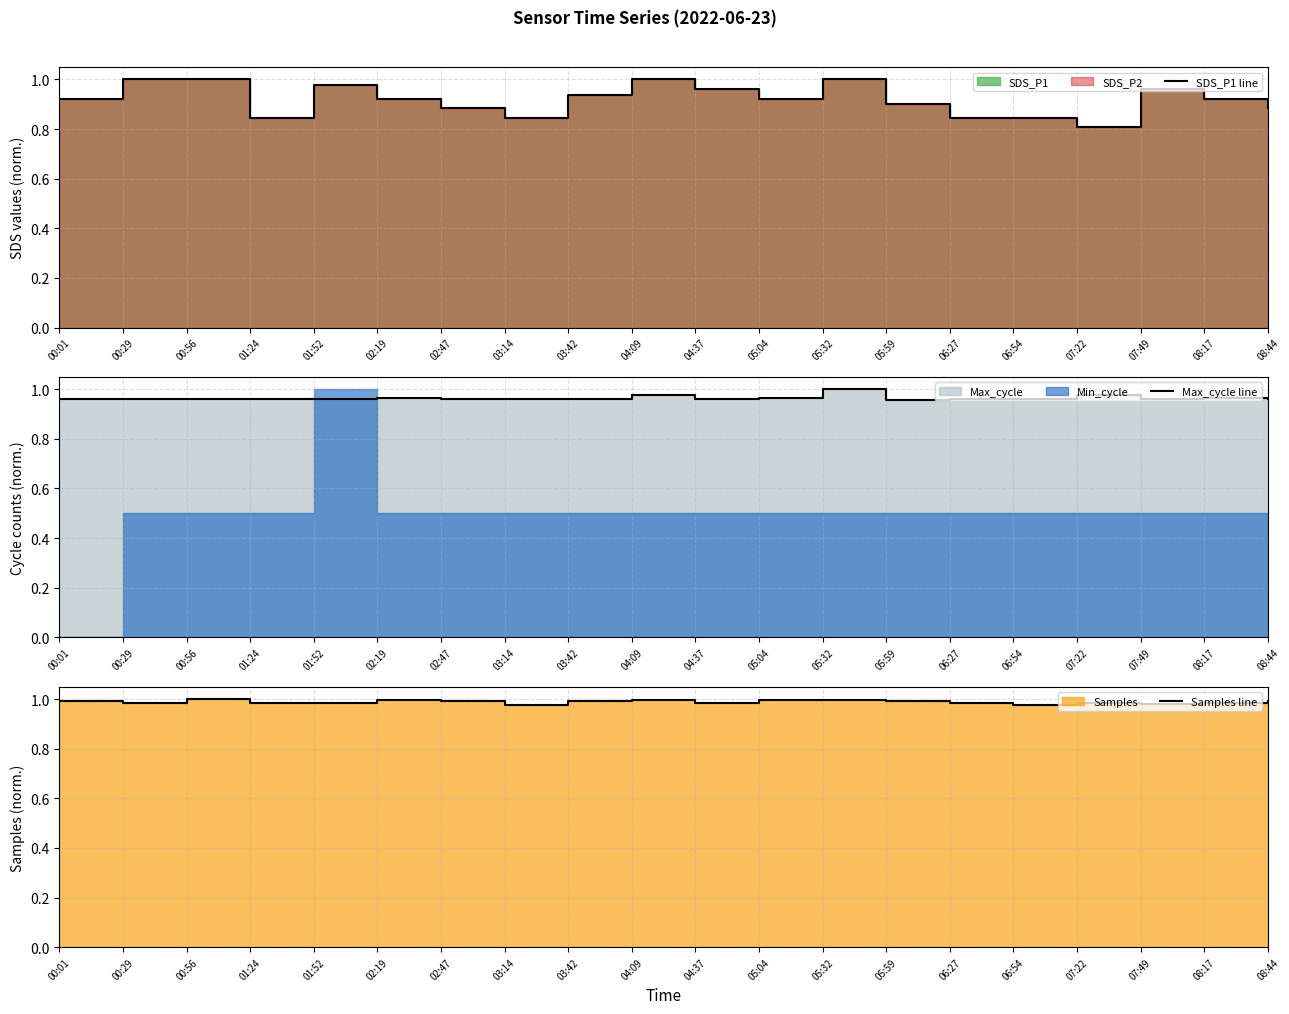

What is the maximum value shown in the chart?

1.0